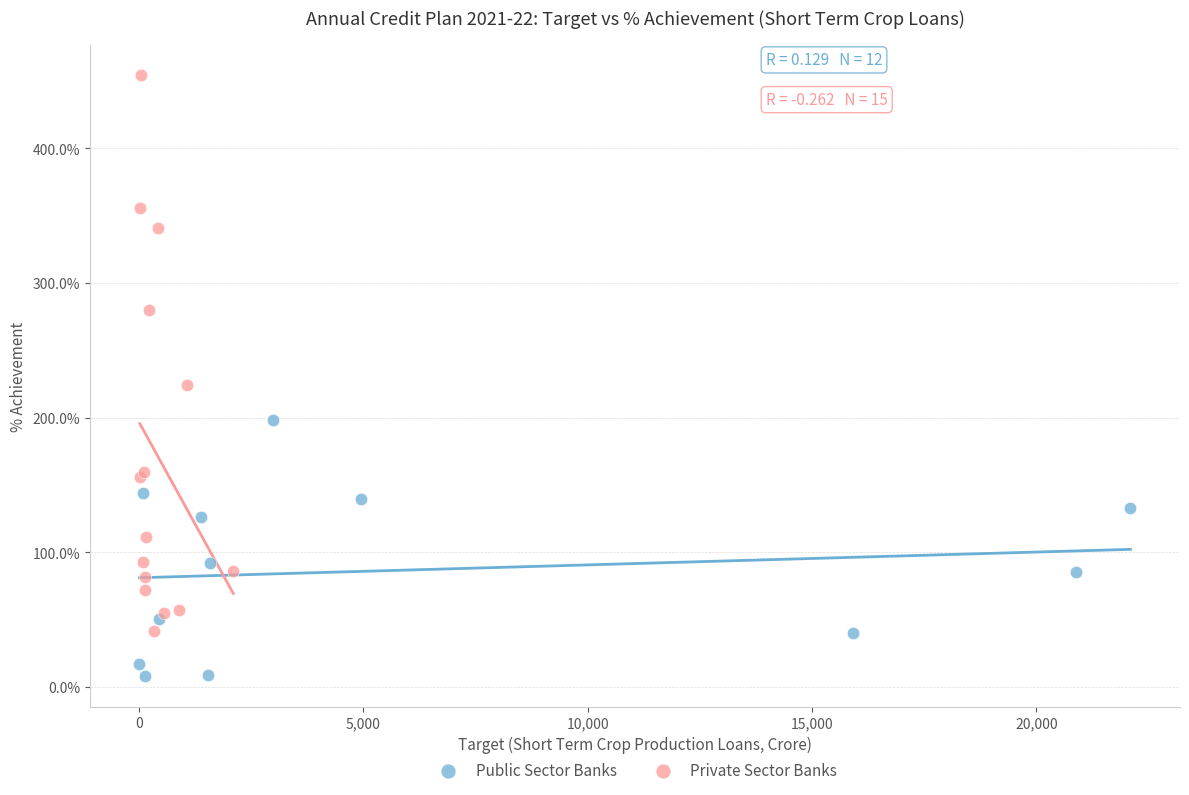

Which series has the largest Y range (max minus min)?

Private Sector Banks